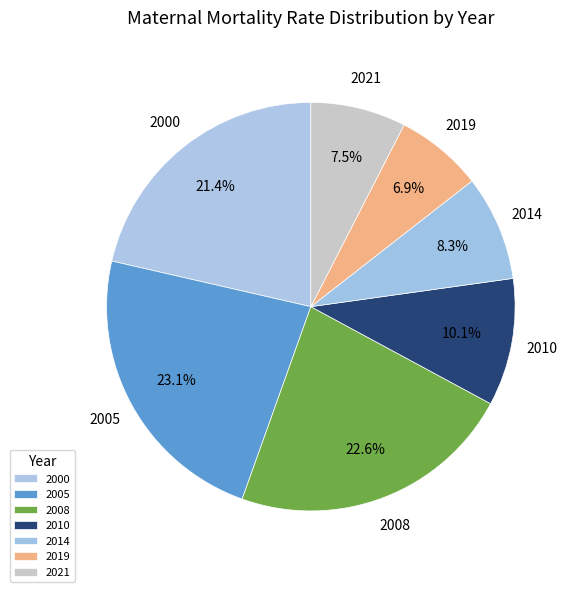

What percentage is the 2005 slice, to the nearest percent?

23%